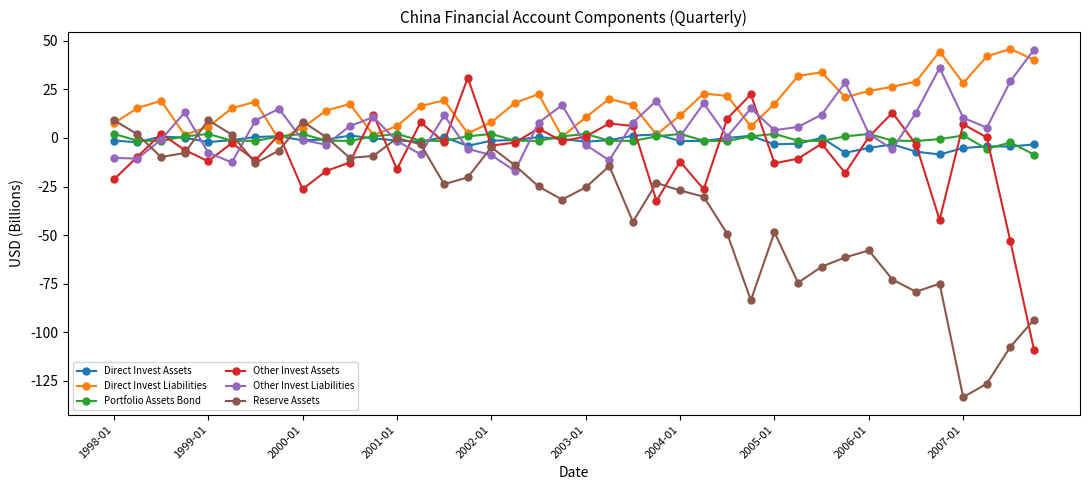

True or false: Reserve Assets has more than 0 points higher than both neighbors.

True